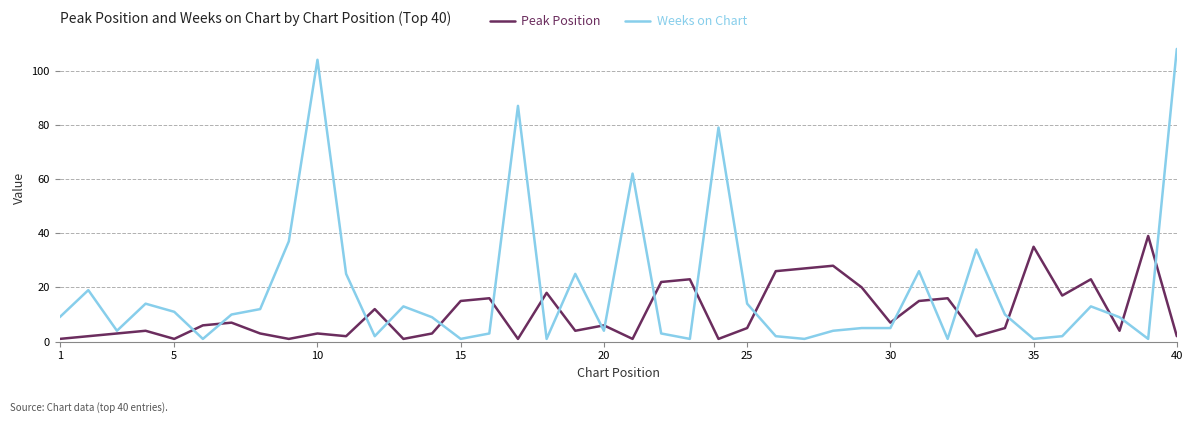

What is the maximum value for Weeks on Chart?

108